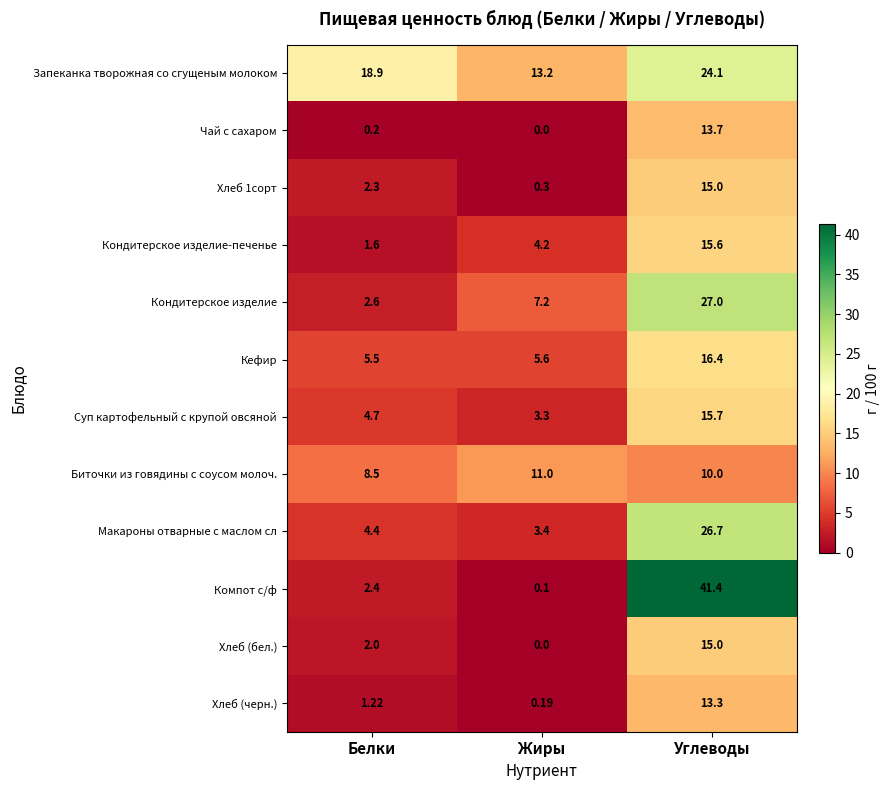

Is the value of Компот с/ф at Жиры greater than the value of Биточки из говядины с соусом молоч. at Жиры?

No